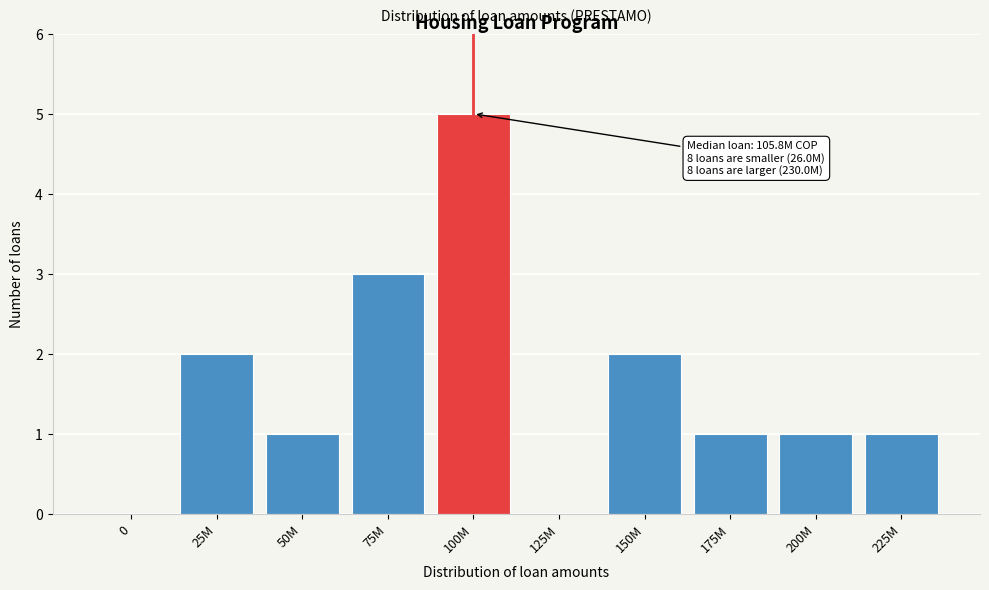

Reading right to left, transcribe all the data shown in this chart.

225M=1	200M=1	175M=1	150M=2	125M=0	100M=5	75M=3	50M=1	25M=2	0=0